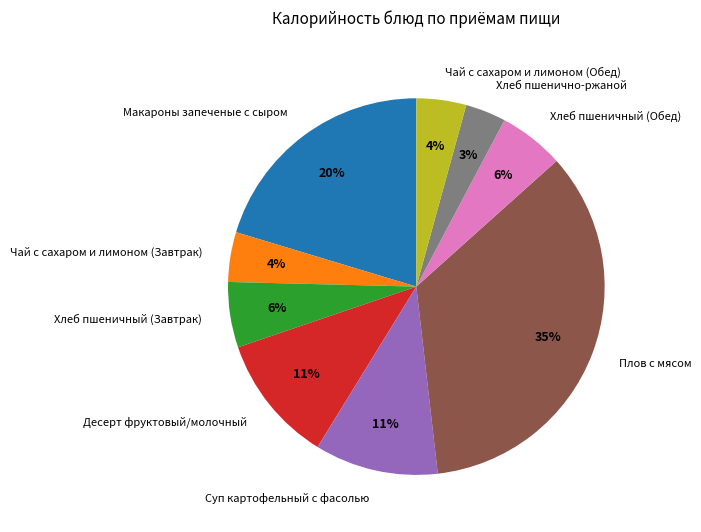

To the nearest percent, what portion does Суп картофельный с фасолью represent?

11%